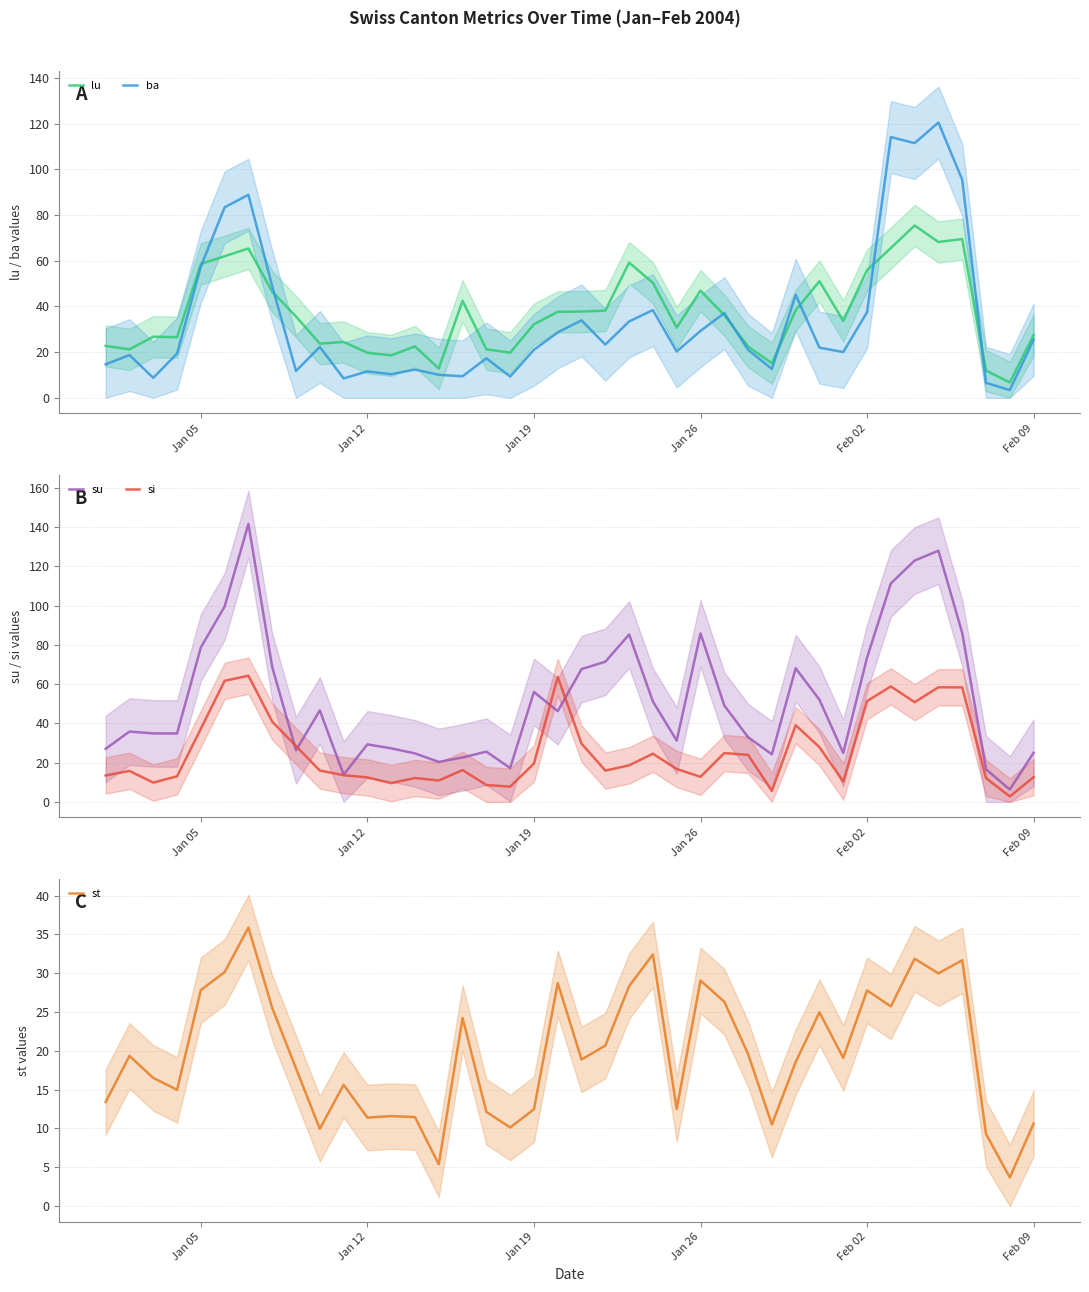

What is the greatest value displayed?

141.6